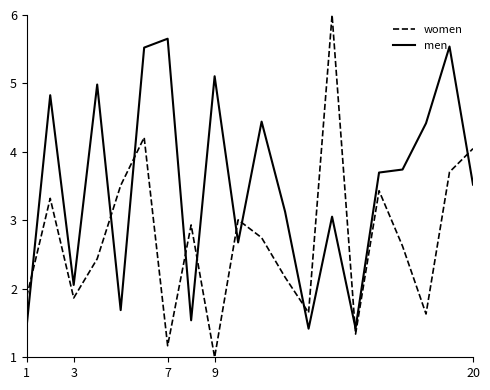

What are all the series names shown in the legend?

women, men